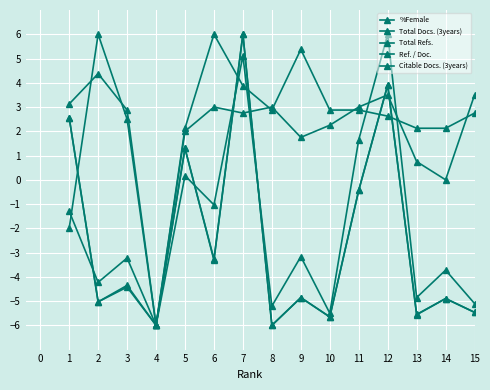

What is the value of the Total Docs. (3years) point at the 5th from the left?

1.3